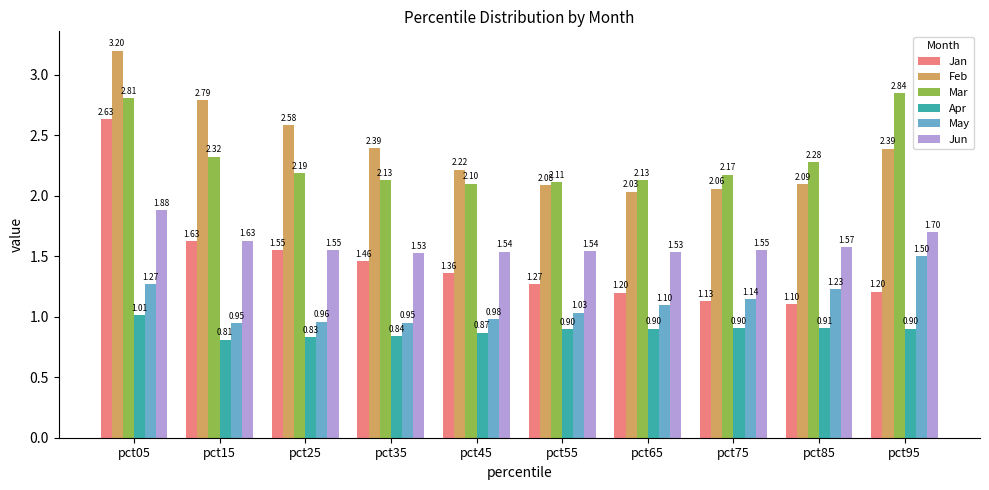

What is the total value across all series at pct85?

9.2